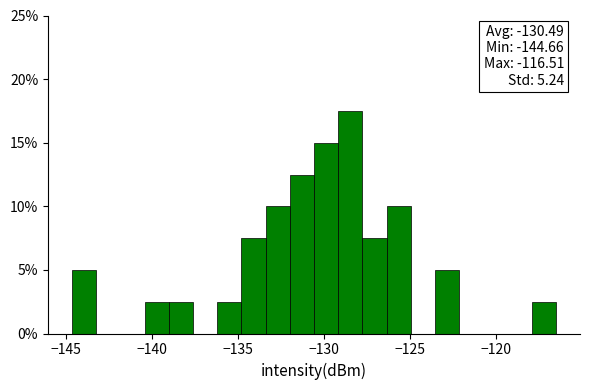

Around what value on the x-axis is the tallest bar? Give the approximate position of its centre, as read against the axis.

-128.5